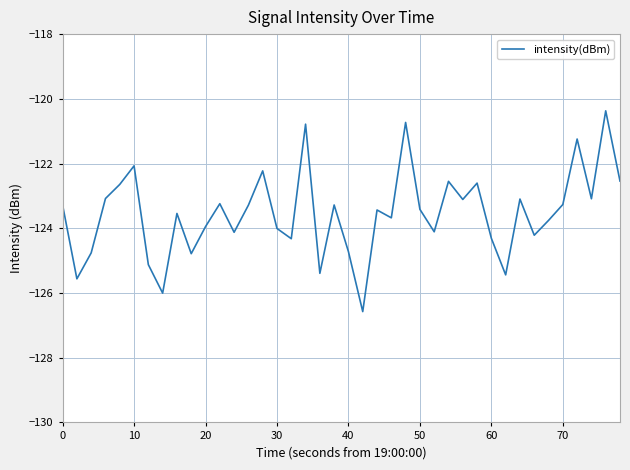

What is the difference between the maximum and minimum values?

6.2